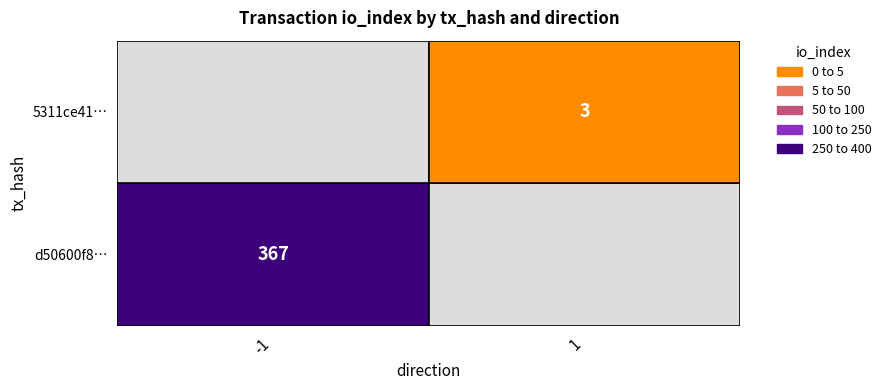

List the series in order of their peak value, lowest first.

5311ce418aa92cace1b402443552e7841a3f8db, d50600f8161c50299028490ce450e1d97b29056